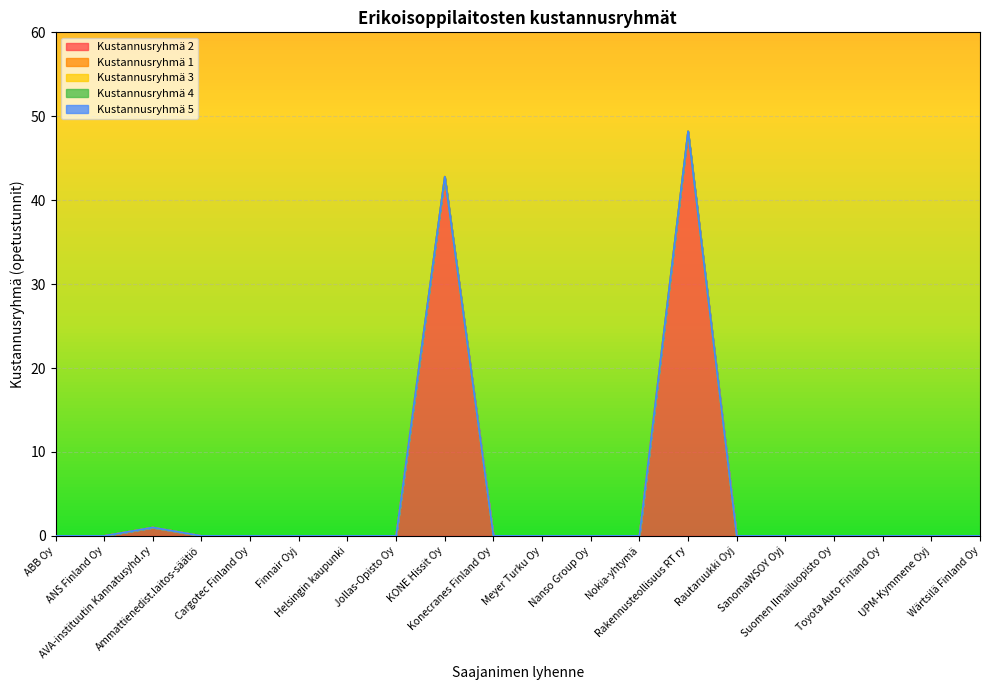

True or false: Kustannusryhmä 1 and Kustannusryhmä 4 cross at least once.

False